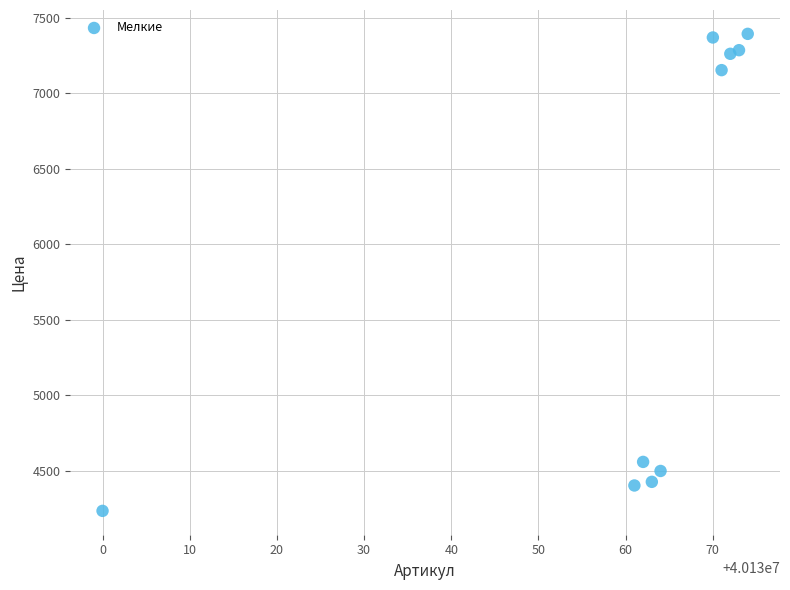

What Y value in the scatter plot is closest to 5814?

4560